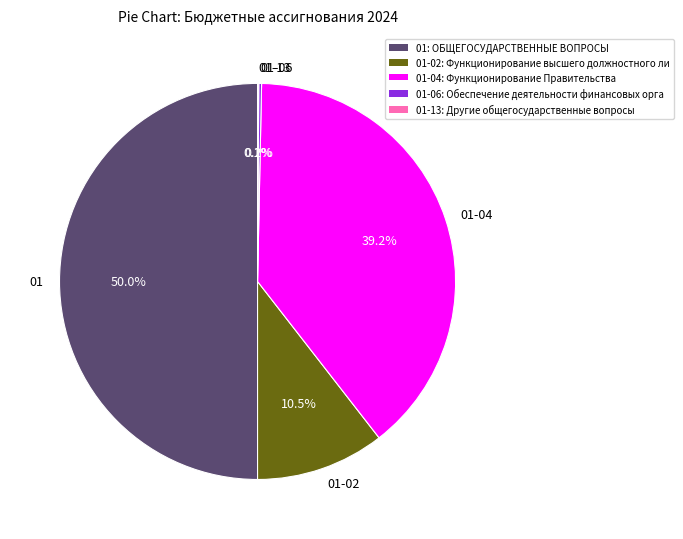

Does 01-04 represent more than half of the total?

No